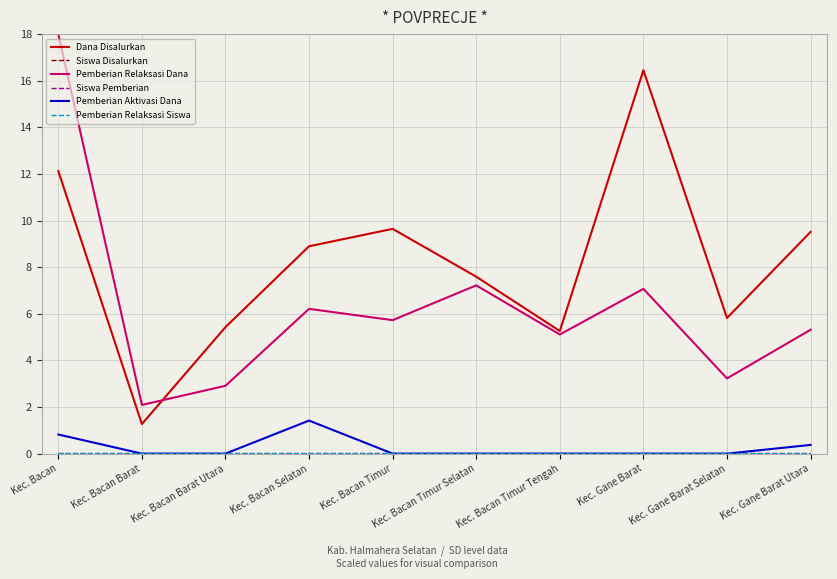

The value of Dana Disalurkan at Kec. Bacan Selatan is 3.5. True or false?

False